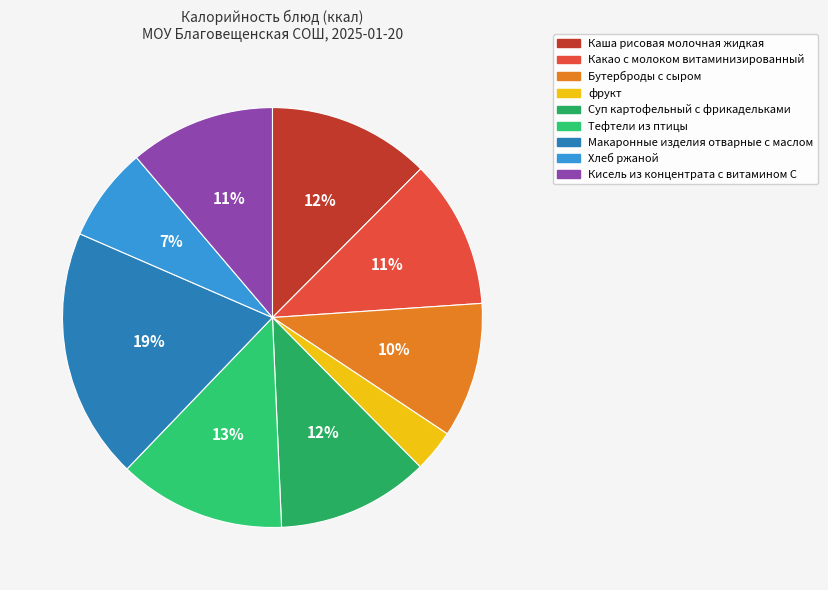

How many segments does this pie chart have?

9